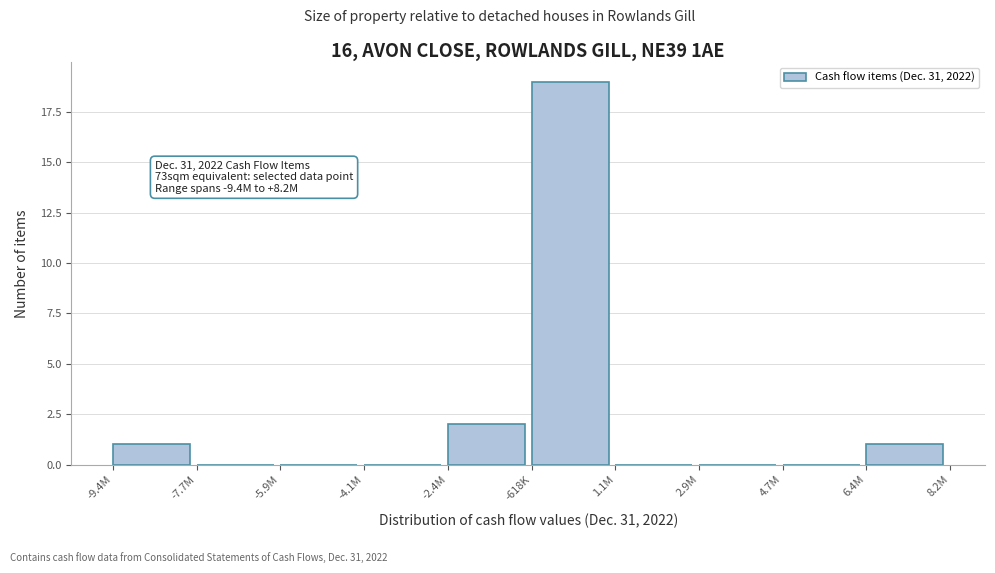

Reading left to right, extract all data points from this chart.

-9.4M=1	-7.7M=0	-5.9M=0	-4.1M=0	-2.4M=2	-618K=19	1.1M=0	2.9M=0	4.7M=0	6.4M=1